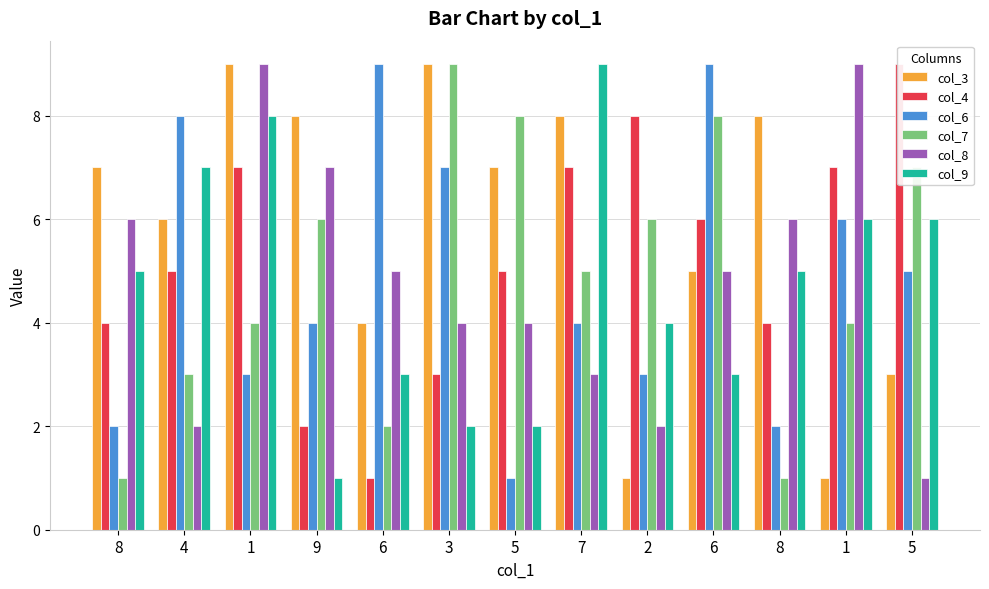

True or false: col_8 has a value of 9 at 1.

True